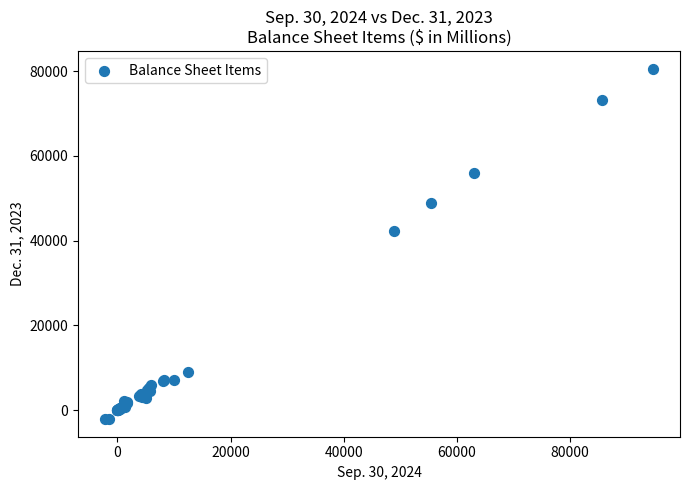

What Y value in the scatter plot is closest to 39242?

42373